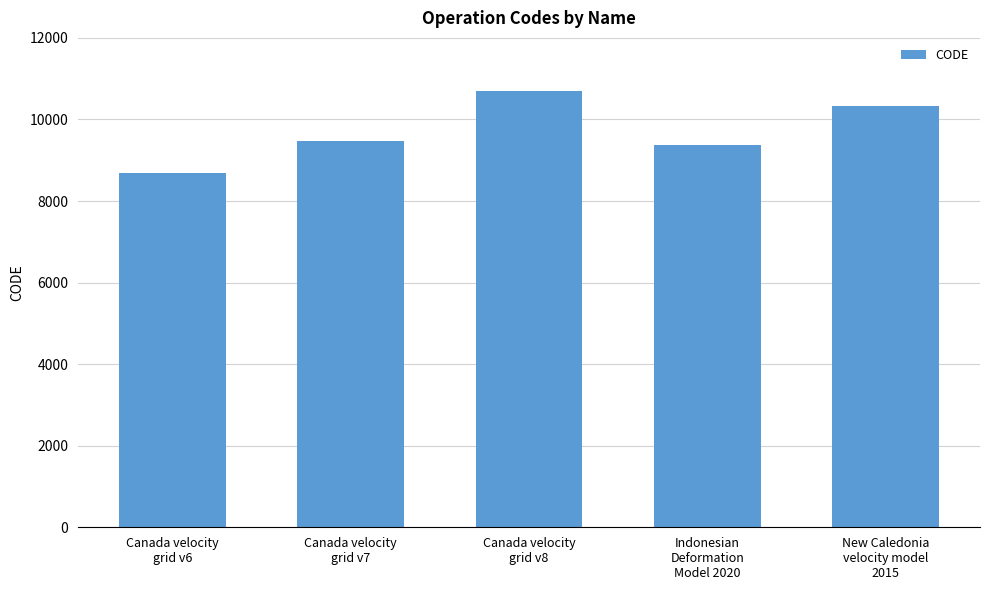

Read the value at Indonesian
Deformation
Model 2020, to the nearest 100.

9400